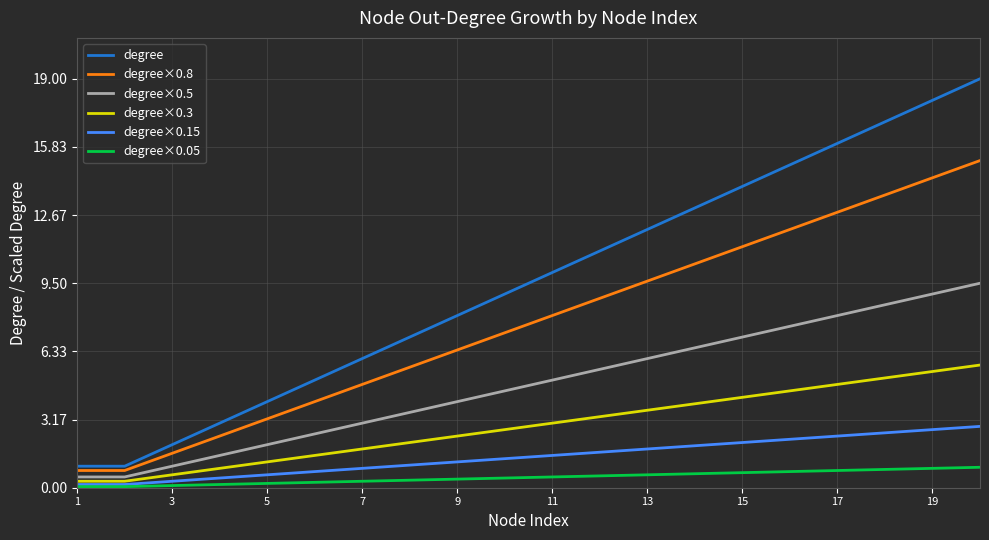

Which series has the widest spread of values?

degree